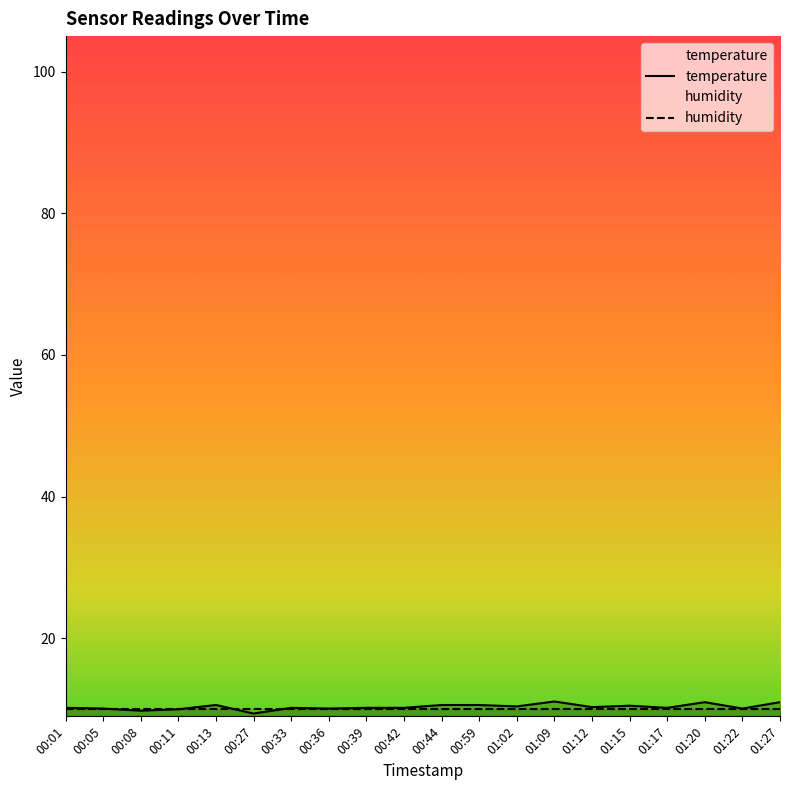

Which series has the largest total across all categories?

temperature